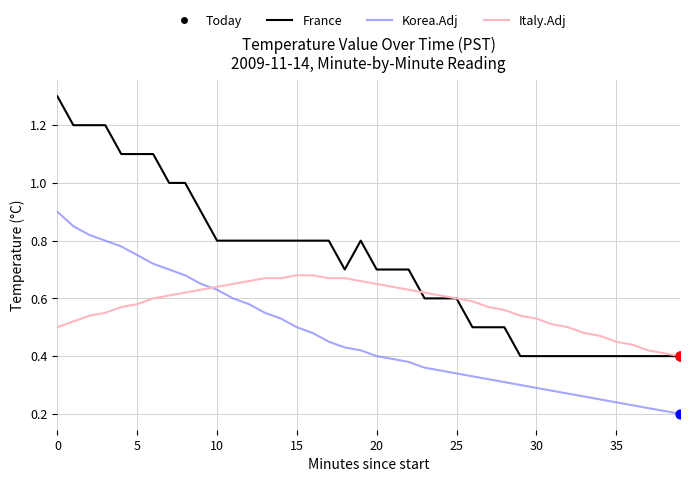

Which series has the largest total across all categories?

France